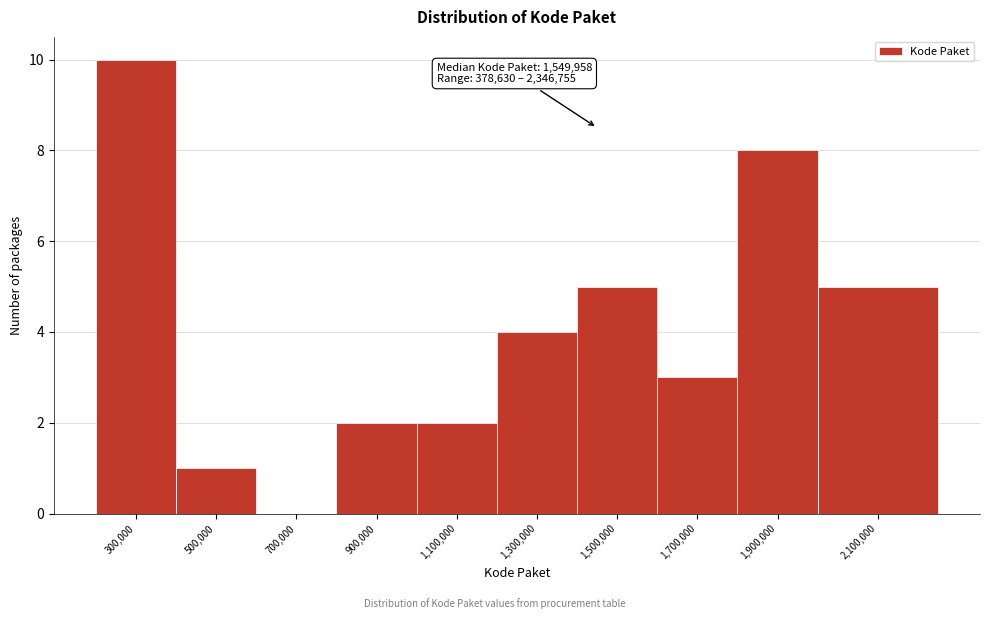

Reading left to right, extract all data points from this chart.

300,000=10	500,000=1	700,000=0	900,000=2	1,100,000=2	1,300,000=4	1,500,000=5	1,700,000=3	1,900,000=8	2,100,000=5